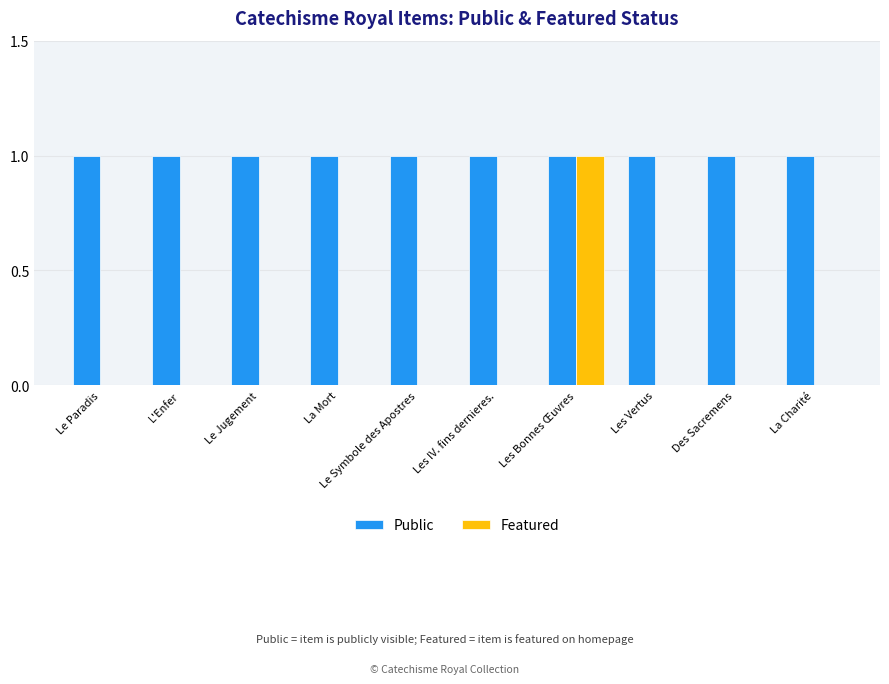

Does the chart contain stacked bars?

No